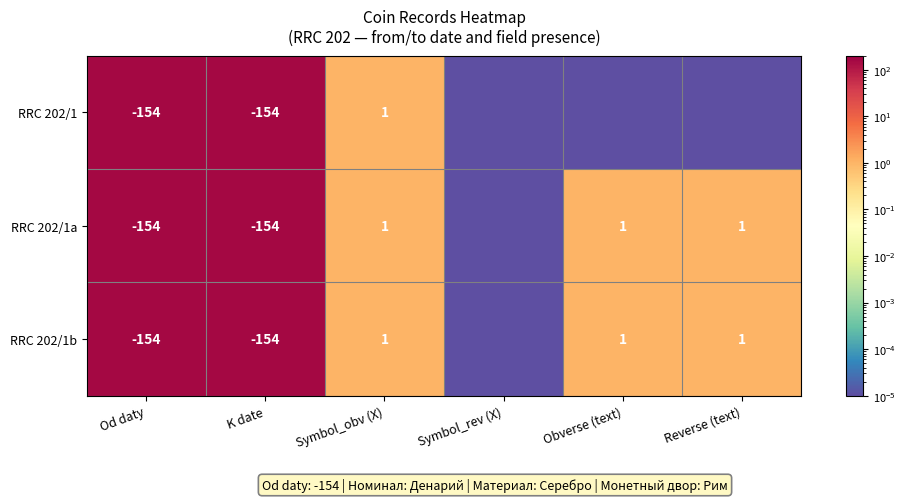

Is it true that RRC 202/1b equals 0.4 at Symbol_obv (X)?

False